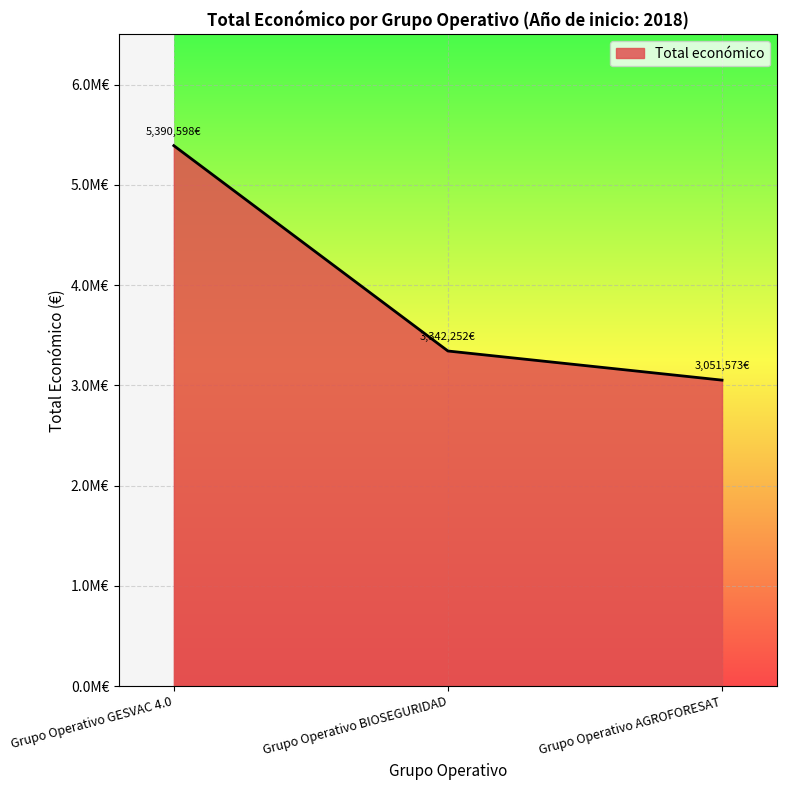

At which label is the value closest to 4221085?

Grupo Operativo BIOSEGURIDAD